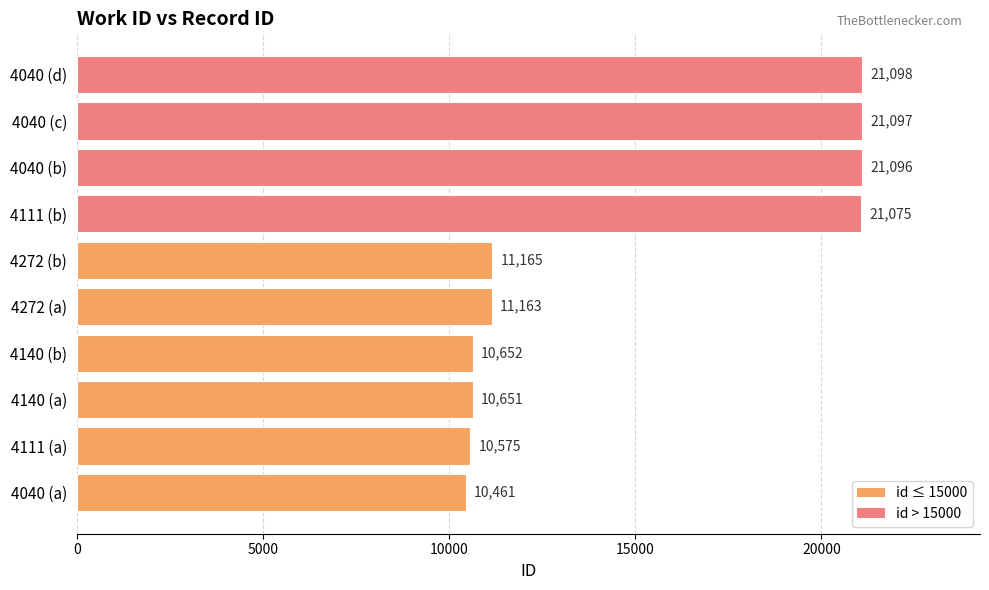

Reading top to bottom, list all the values displayed in this chart.

21098	21097	21096	21075	11165	11163	10652	10651	10575	10461